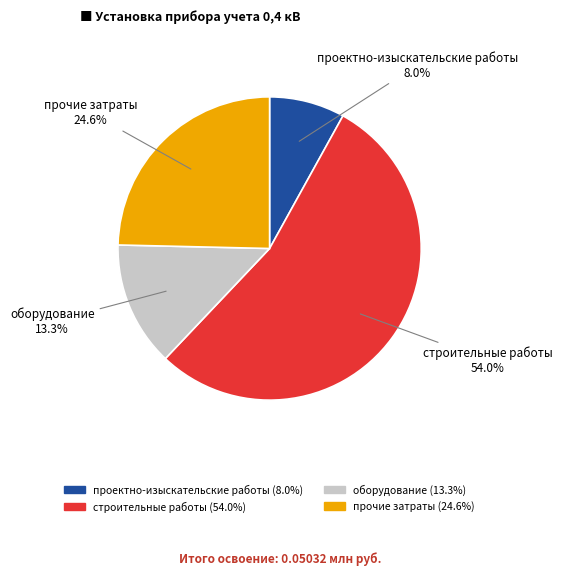

Which category has the smallest portion of the pie?

проектно-изыскательские работы